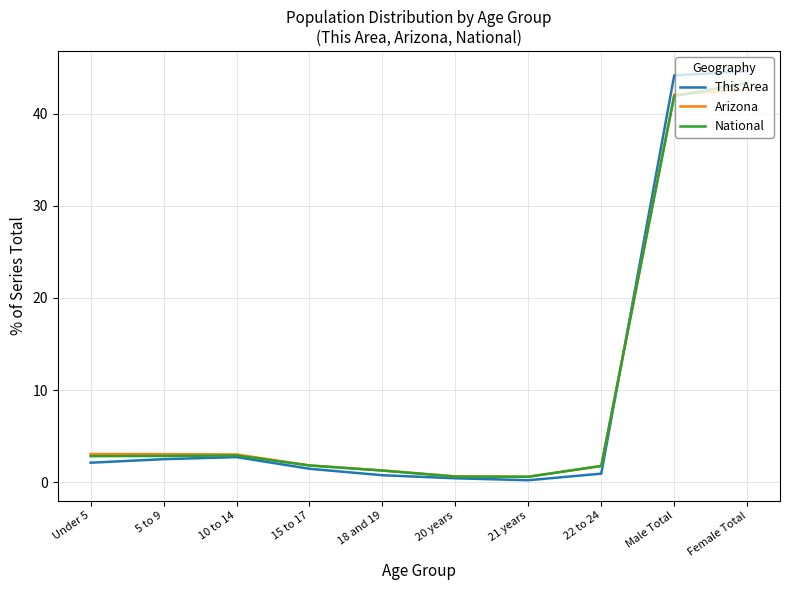

How many lines are shown in the chart?

3